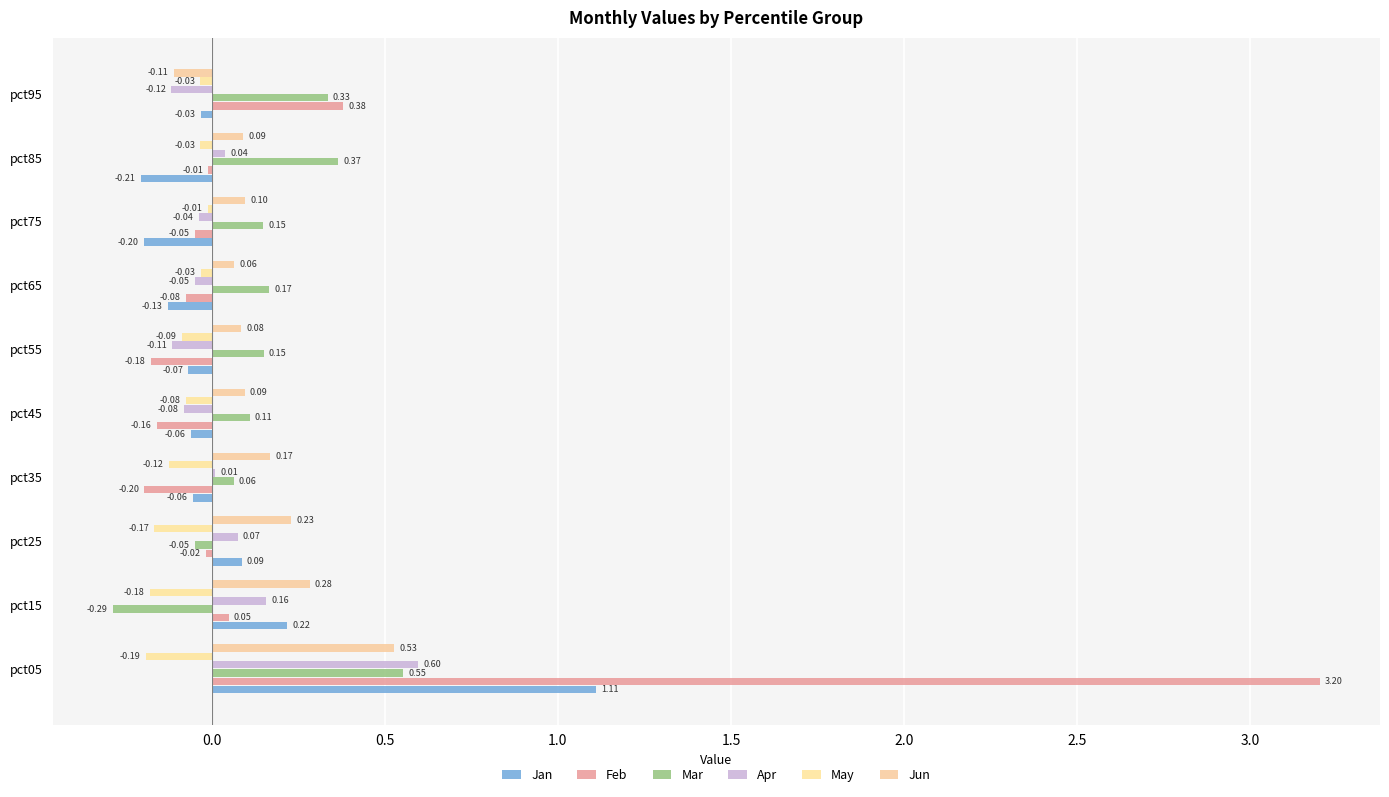

Which series has the largest range (max minus min)?

Feb